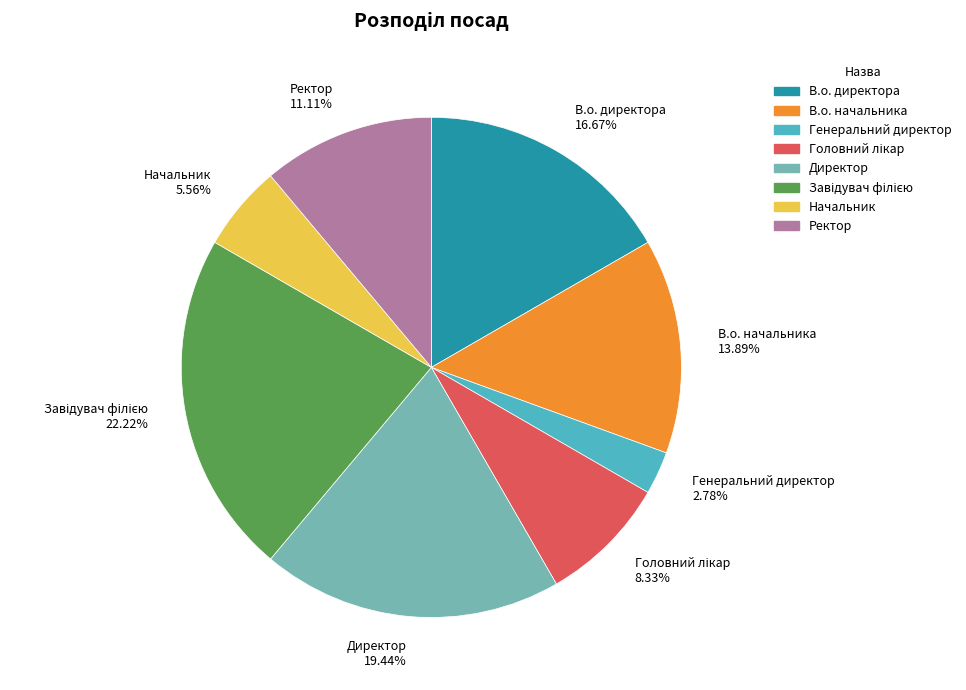

Which category has the smallest portion of the pie?

Генеральний директор